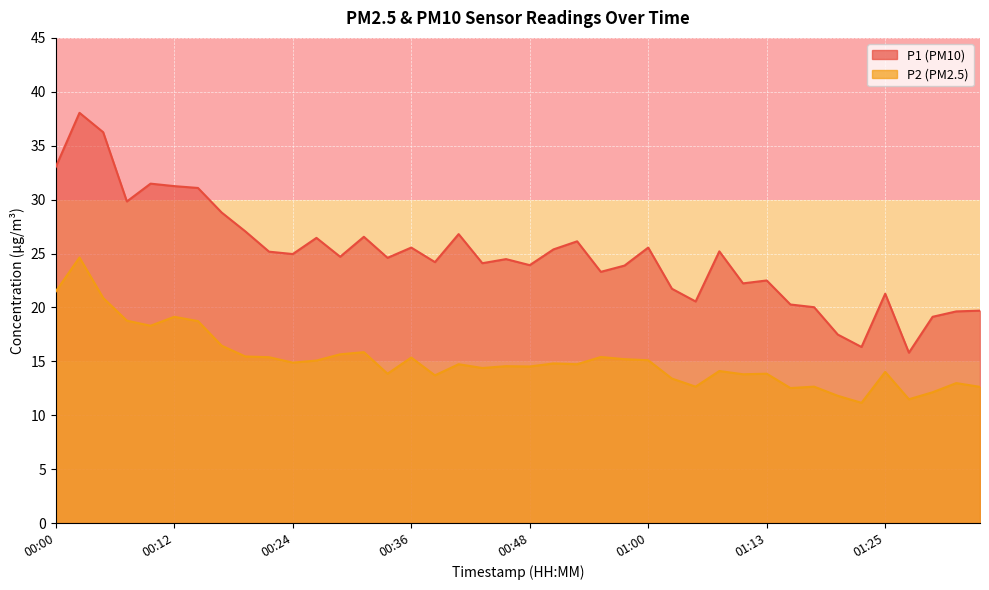

Which series has the largest range (max minus min)?

P1